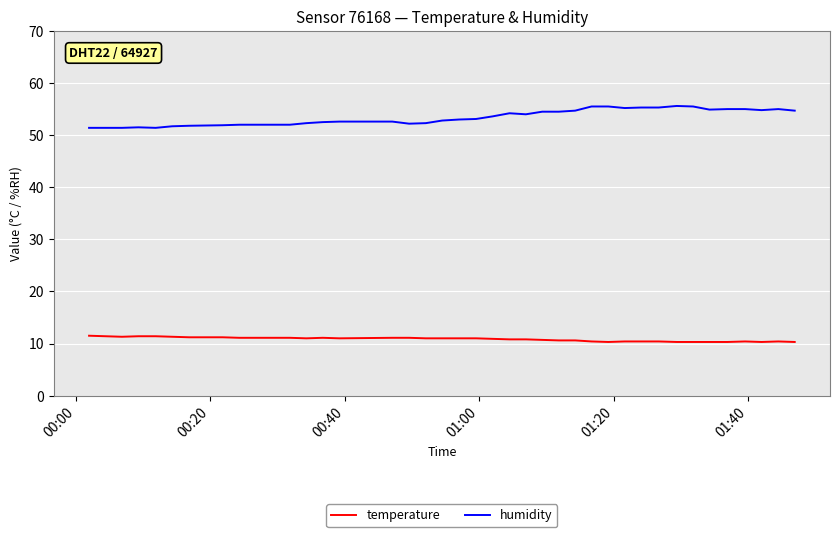

Which series has the largest total across all categories?

humidity